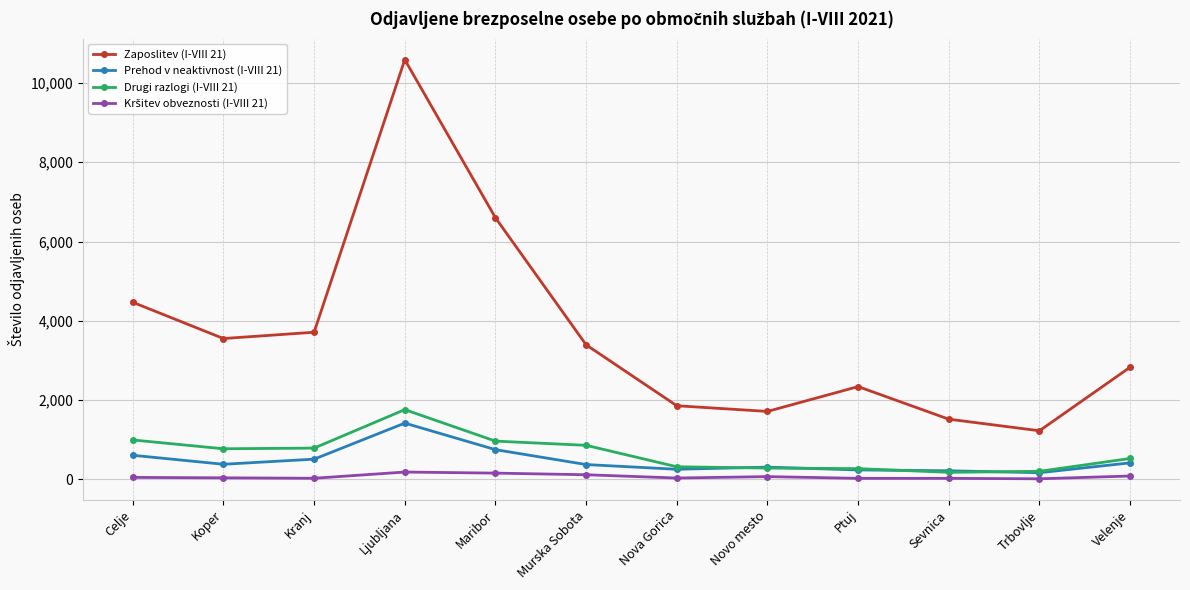

Where is the first local maximum for Zaposlitev (I-VIII 21)?

Ljubljana